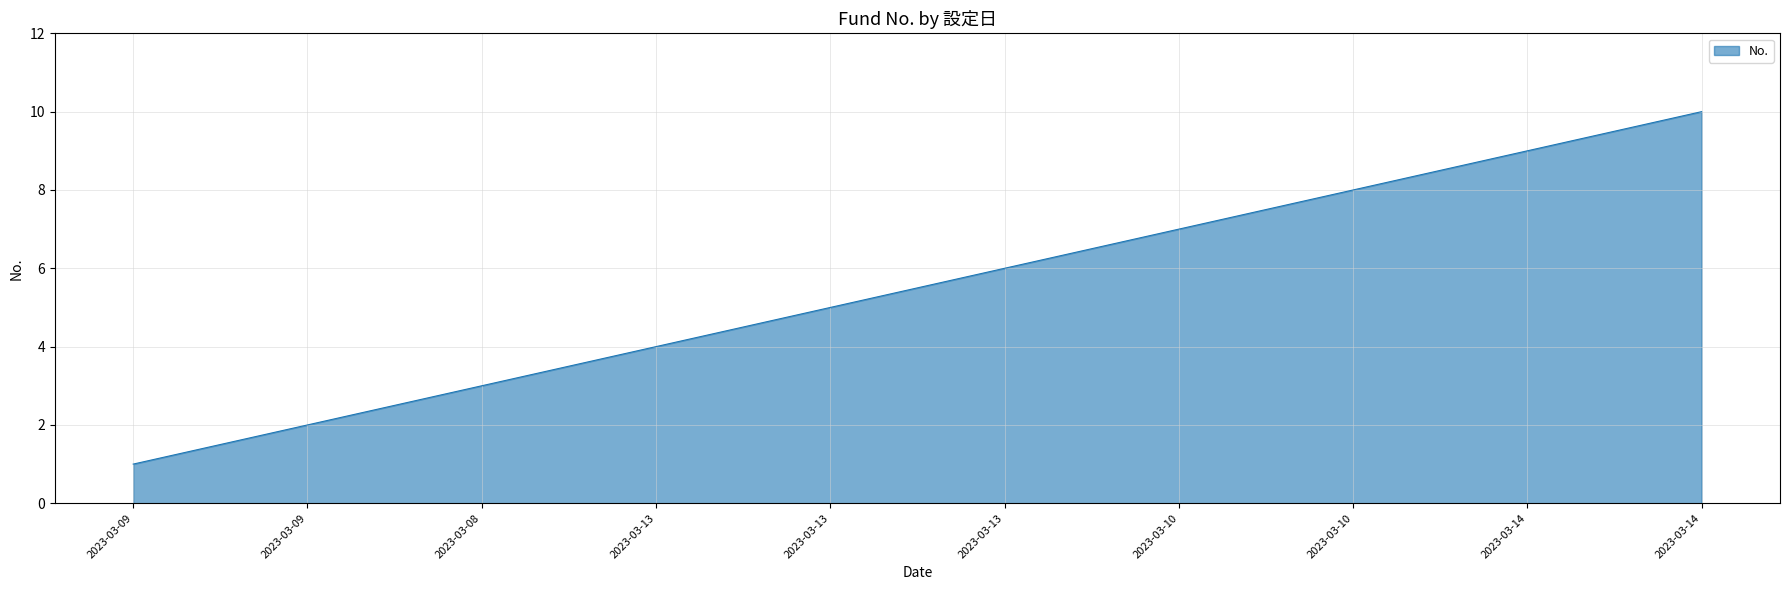

How many lines are shown in the chart?

1